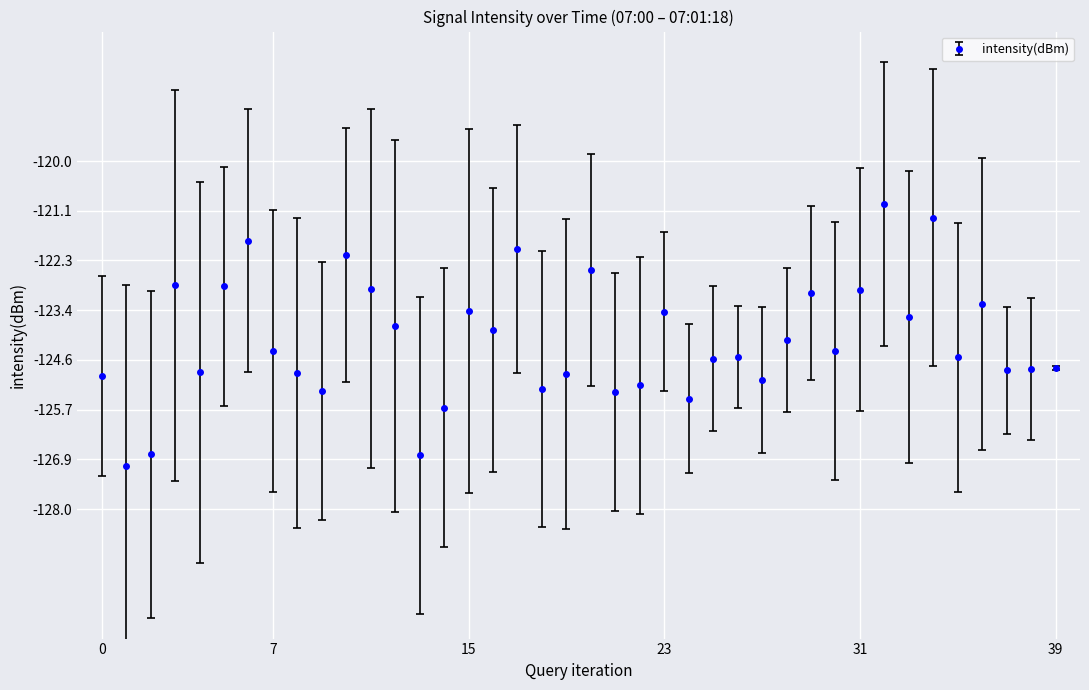

What is the difference between the maximum and minimum values?

6.1